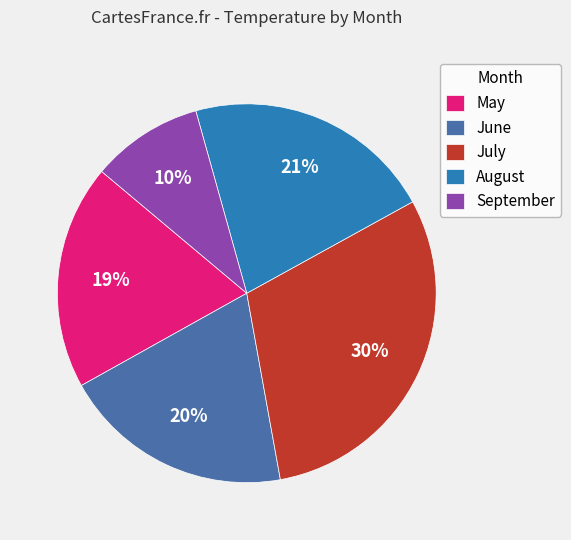

Rank the categories by value from lowest to highest.

September, May, June, August, July